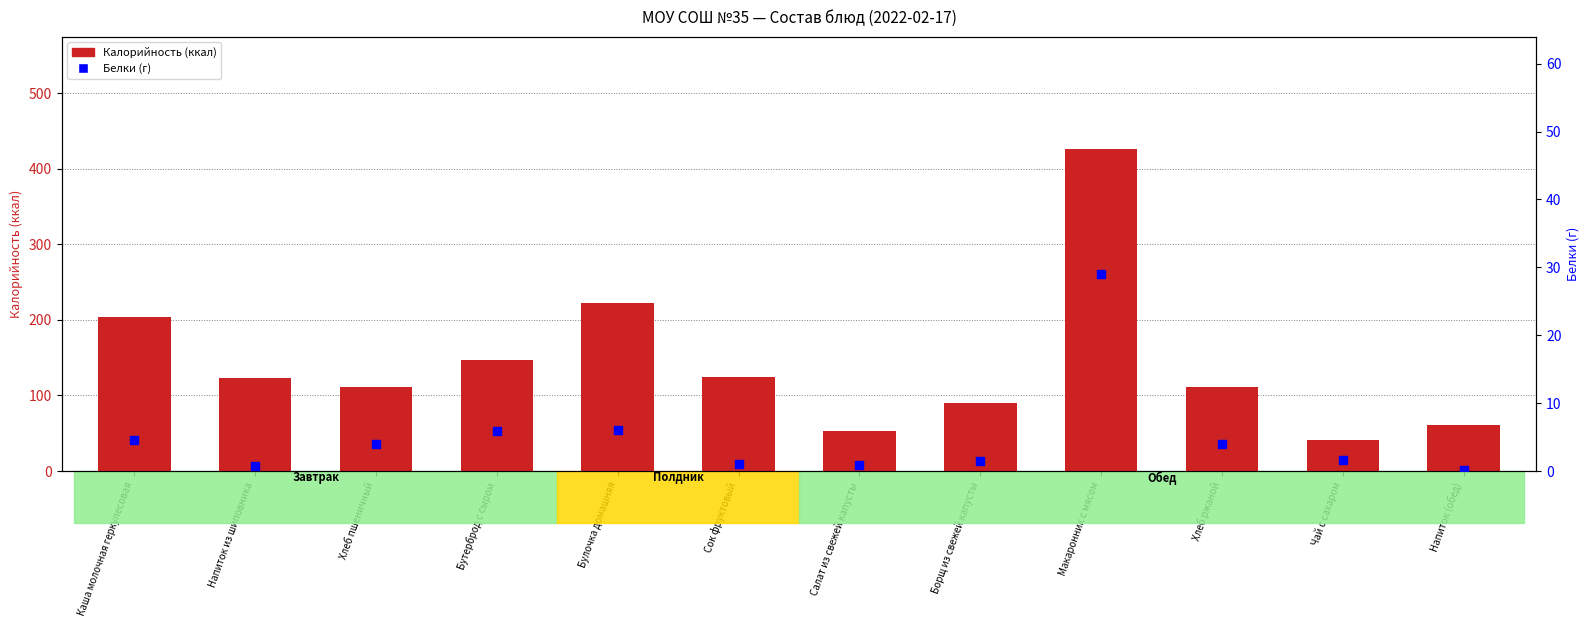

Which series has the widest spread of Y values?

Калорийность